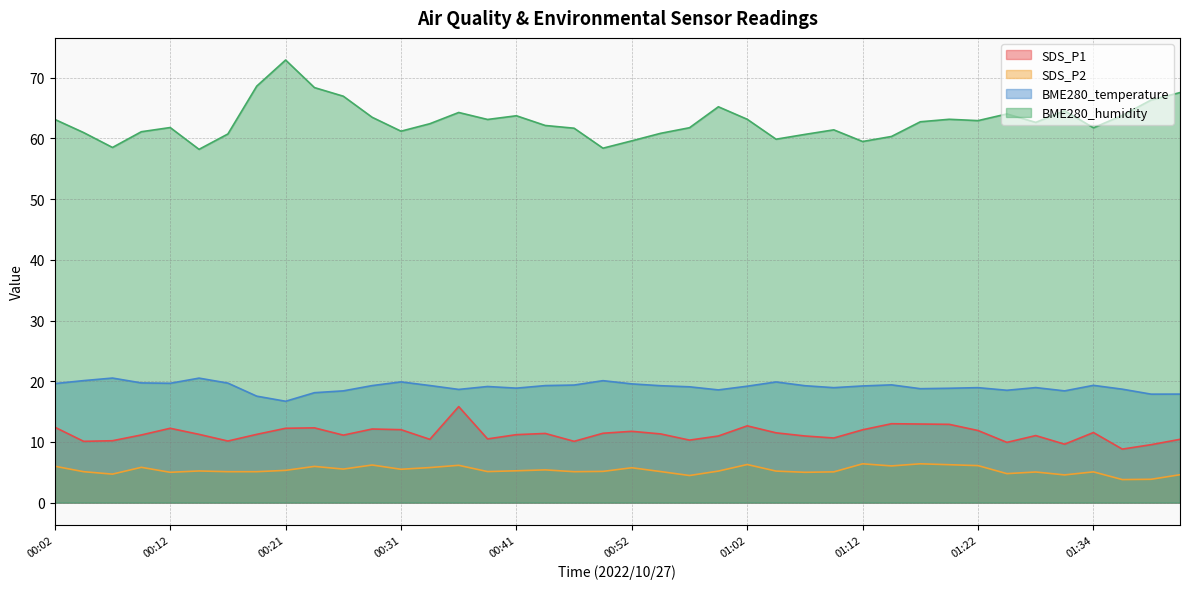

At which label is SDS_P2 closest to 5?

00:12